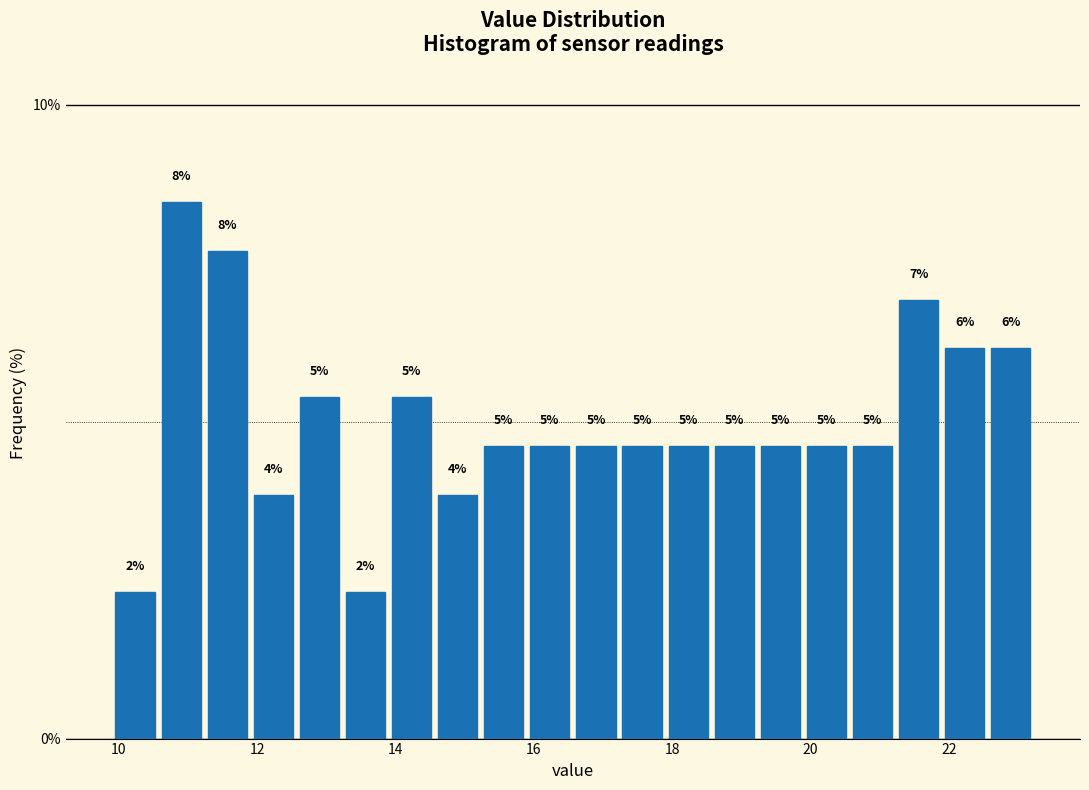

Read against the x-axis, roughly where is the centre of the tallest bar?

10.8